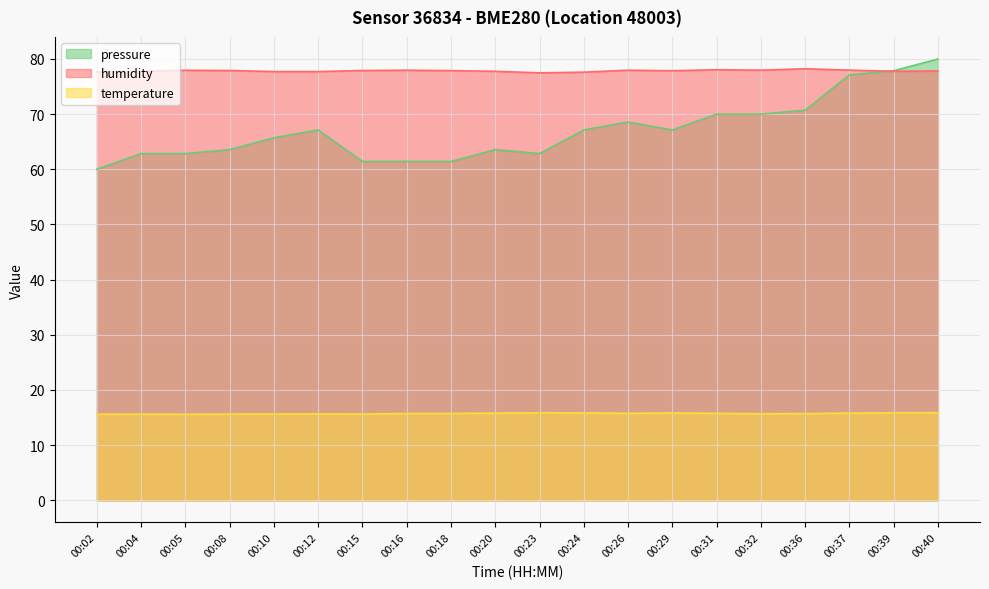

Which series has the widest spread of values?

pressure